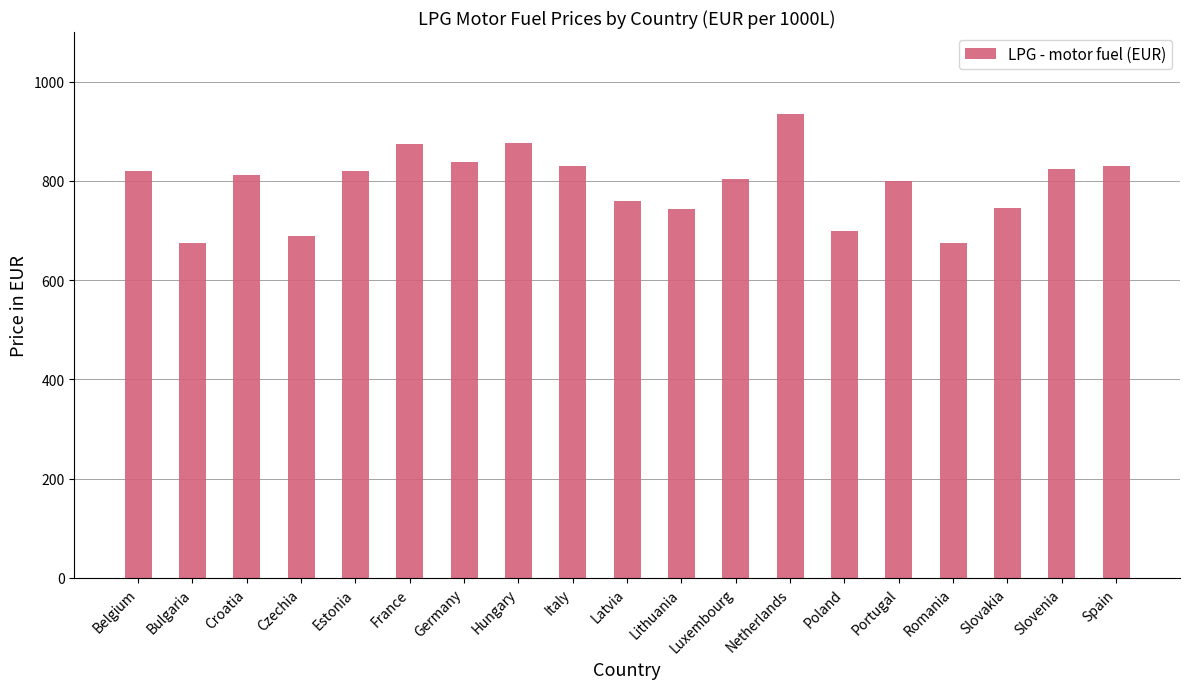

The value at Slovenia is 824.4. True or false?

True